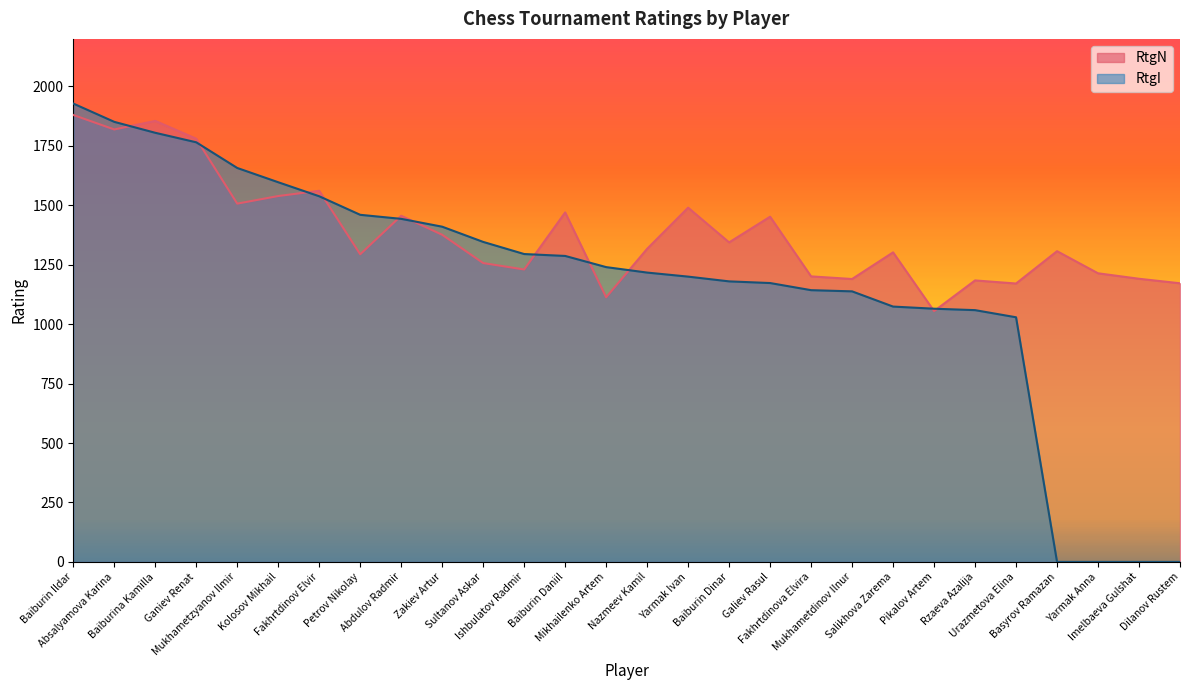

Read the RtgN value at Urazmetova Elina.

1171